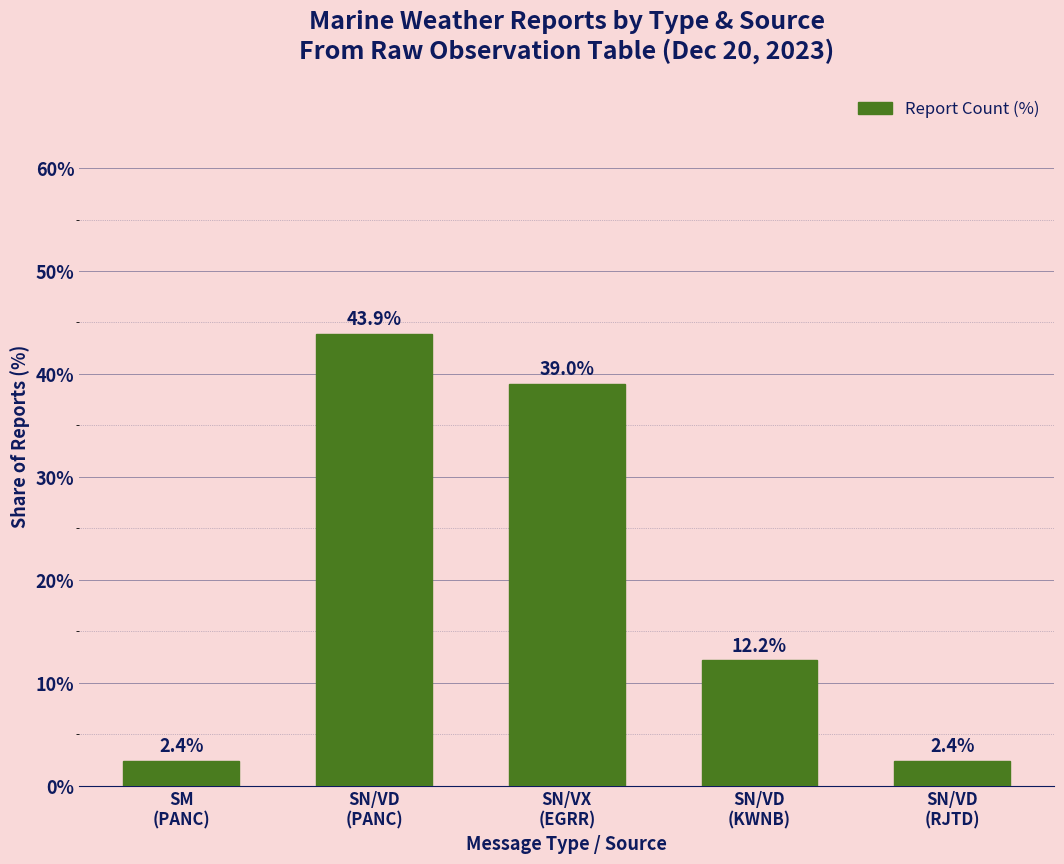

What is the label of the 3rd bar from the left?

SN/VX
(EGRR)